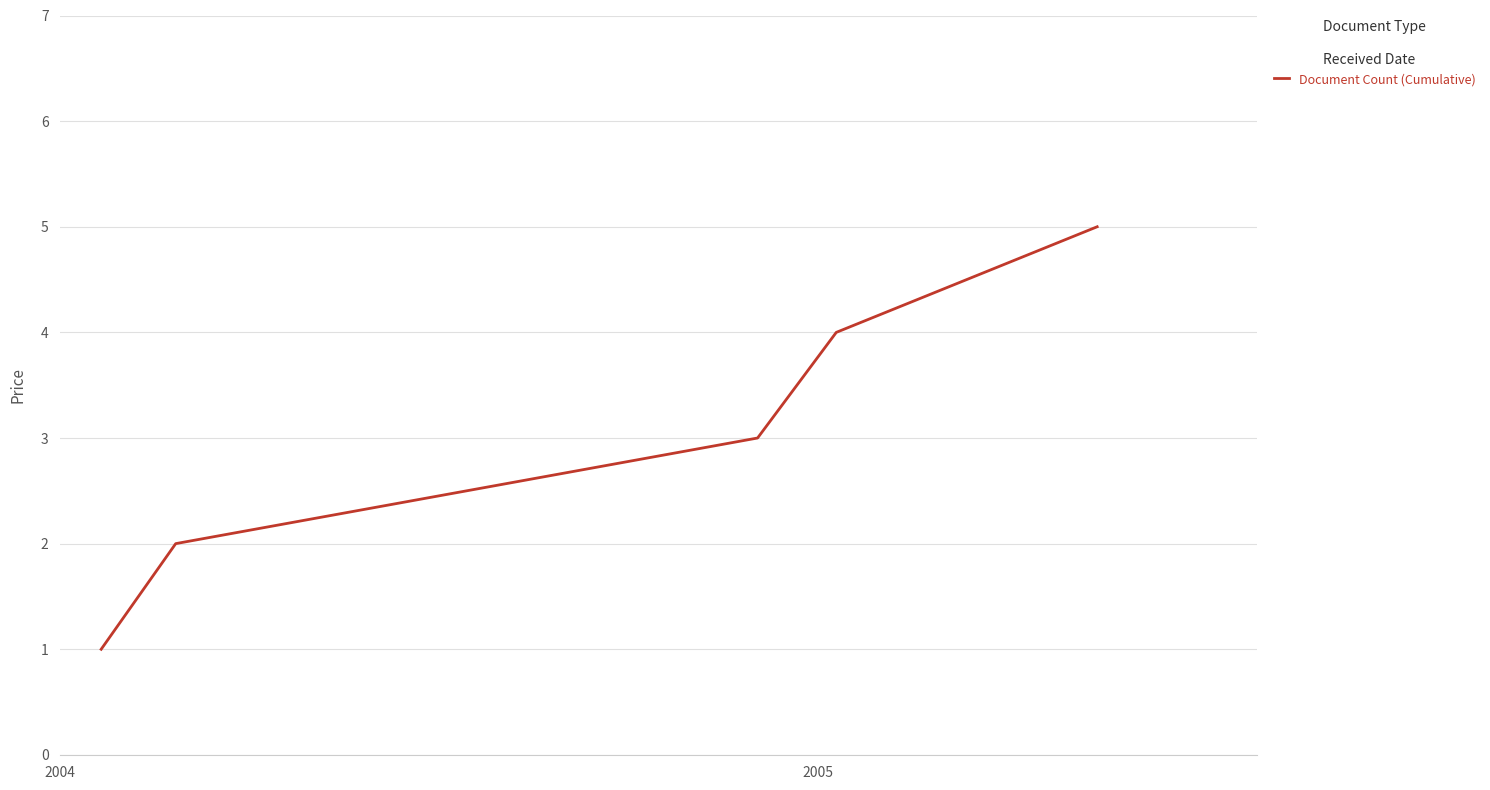

What is the greatest value displayed?

5